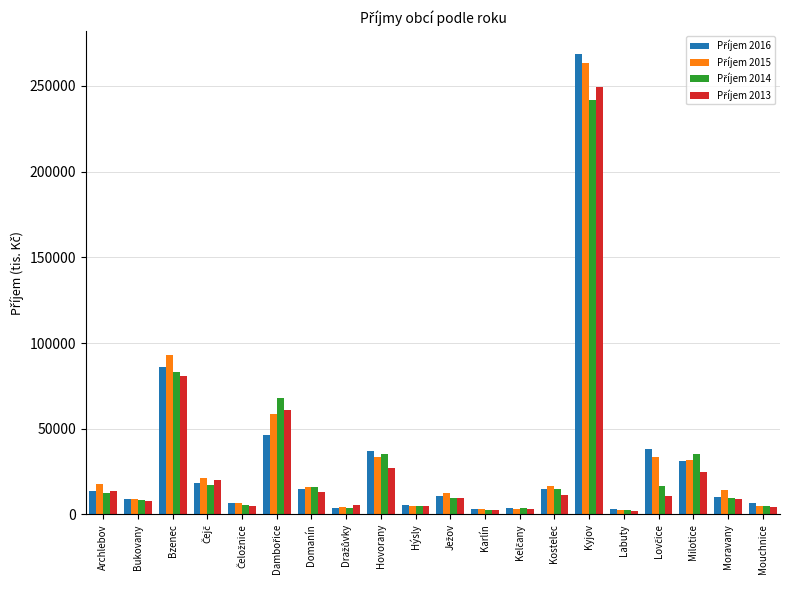

At which category is the sum across all series the highest?

Kyjov